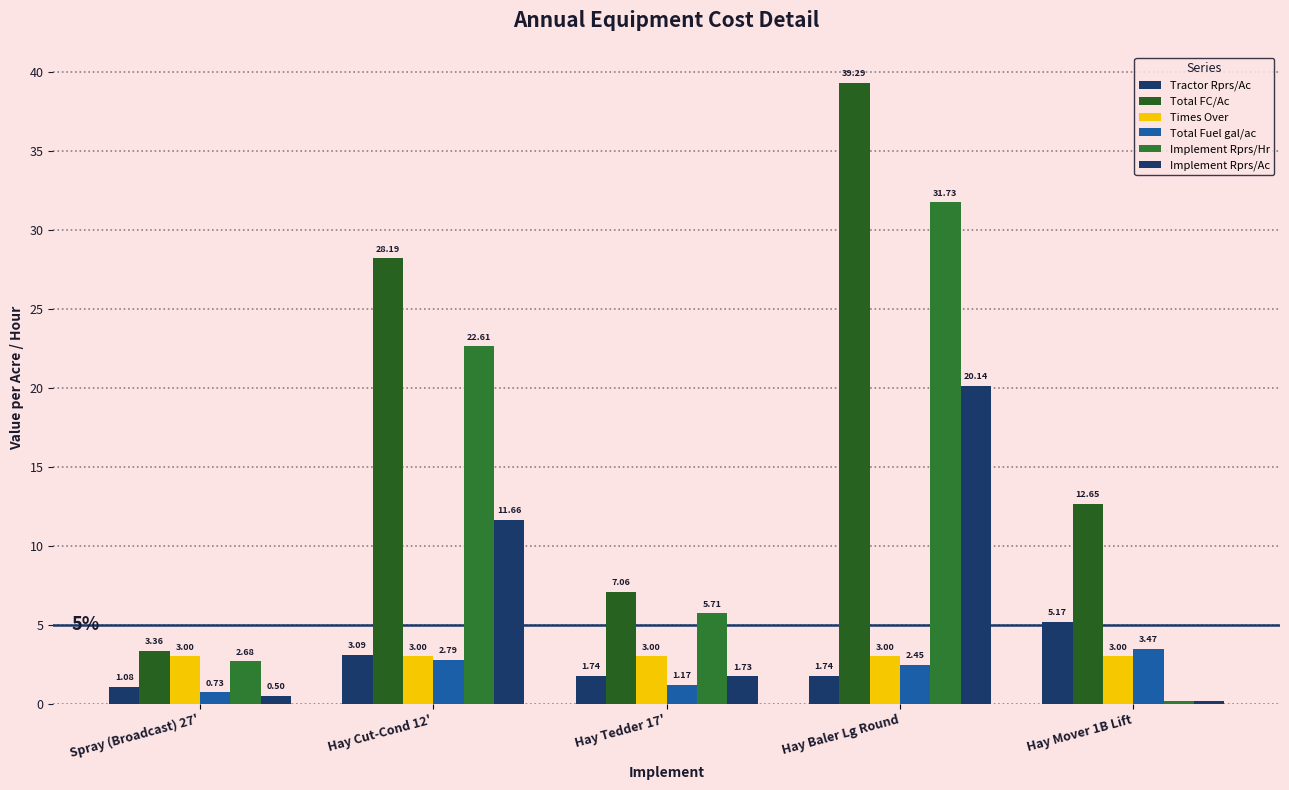

At which label does Total FC/Ac reach its minimum?

Spray (Broadcast) 27'